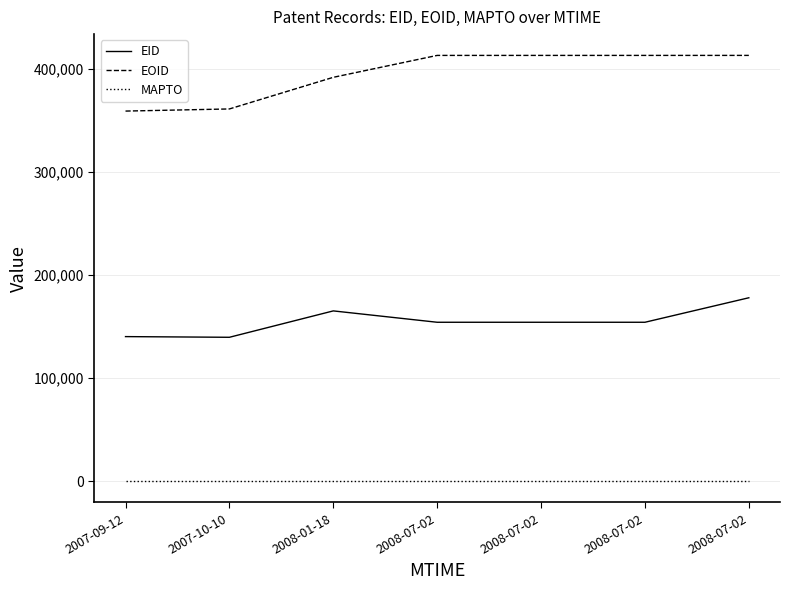

Is this an area chart (filled region under the line)?

No